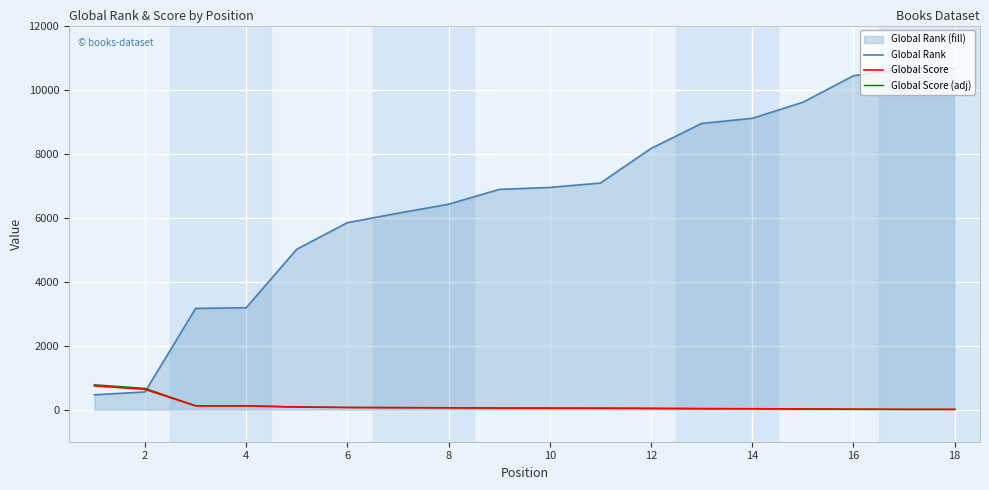

What is the minimum value shown in the chart?

10.0